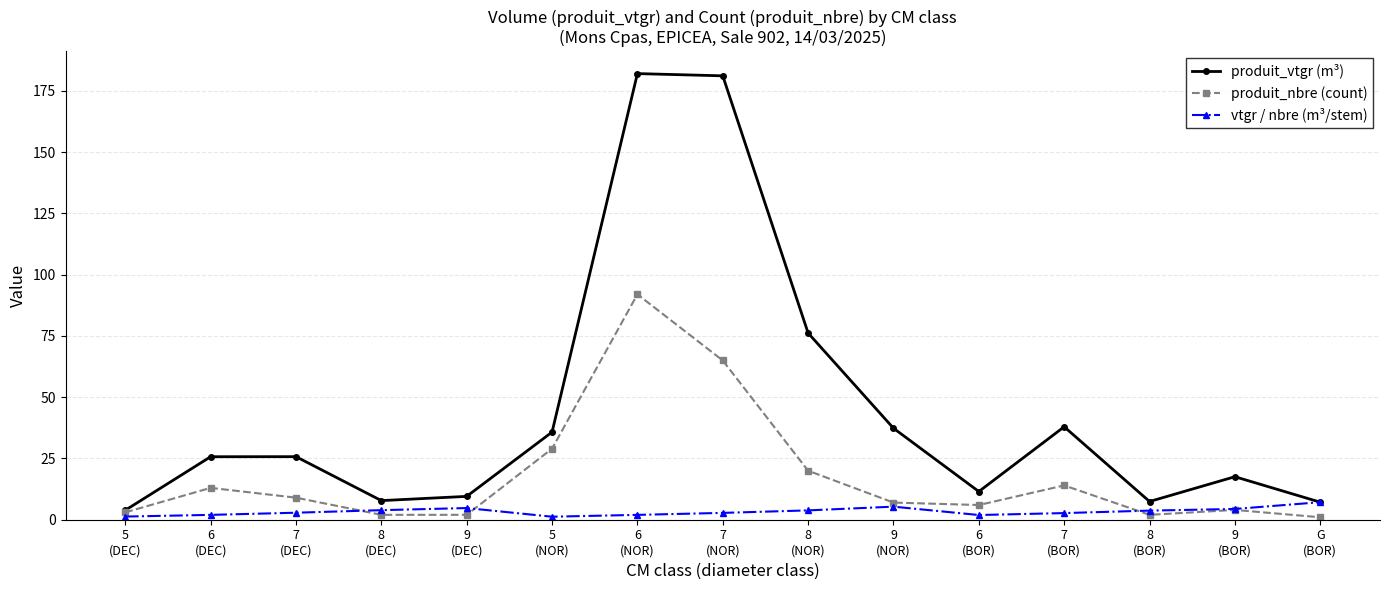

The value of produit_nbre (count) at 5
(NOR) is 29.0. True or false?

True